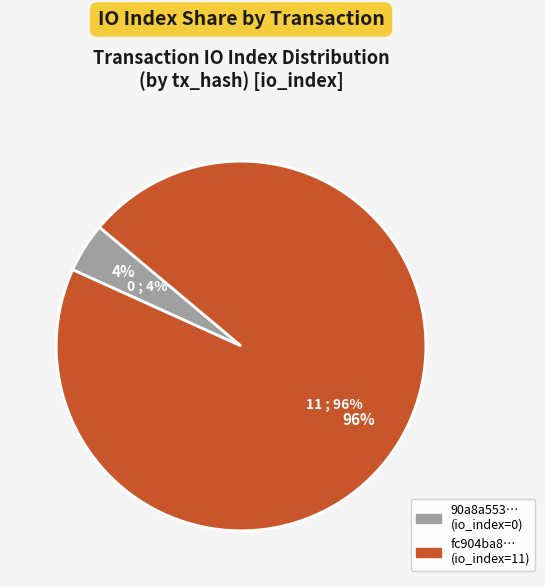

Is it true that tx_hash_0 (io_index=0) is 5% of the pie?

False